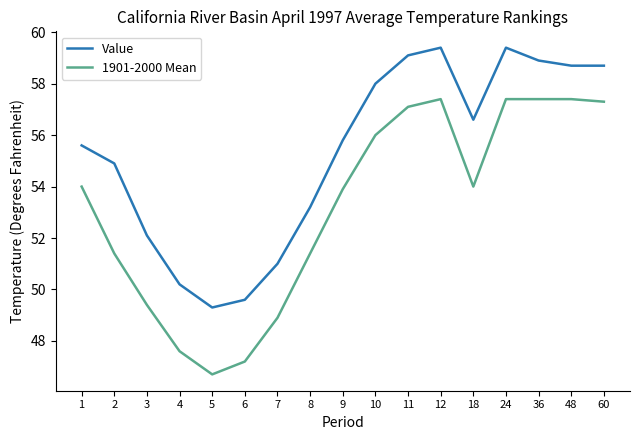

Reading left to right, what are all the values shown in this chart?

Value: 1=55.6	2=54.9	3=52.1	4=50.2	5=49.3	6=49.6	7=51.0	8=53.2	9=55.8	10=58.0	11=59.1	12=59.4	18=56.6	24=59.4	36=58.9	48=58.7	60=58.7
1901-2000 Mean: 1=54.0	2=51.4	3=49.4	4=47.6	5=46.7	6=47.2	7=48.9	8=51.4	9=53.9	10=56.0	11=57.1	12=57.4	18=54.0	24=57.4	36=57.4	48=57.4	60=57.3